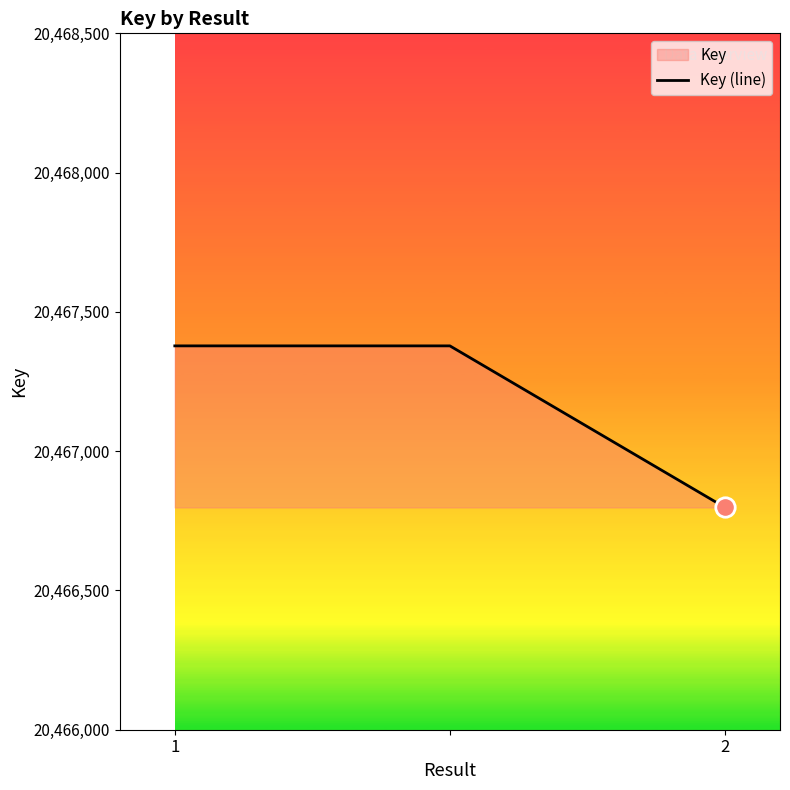

The value at 2 is 20466798. True or false?

True